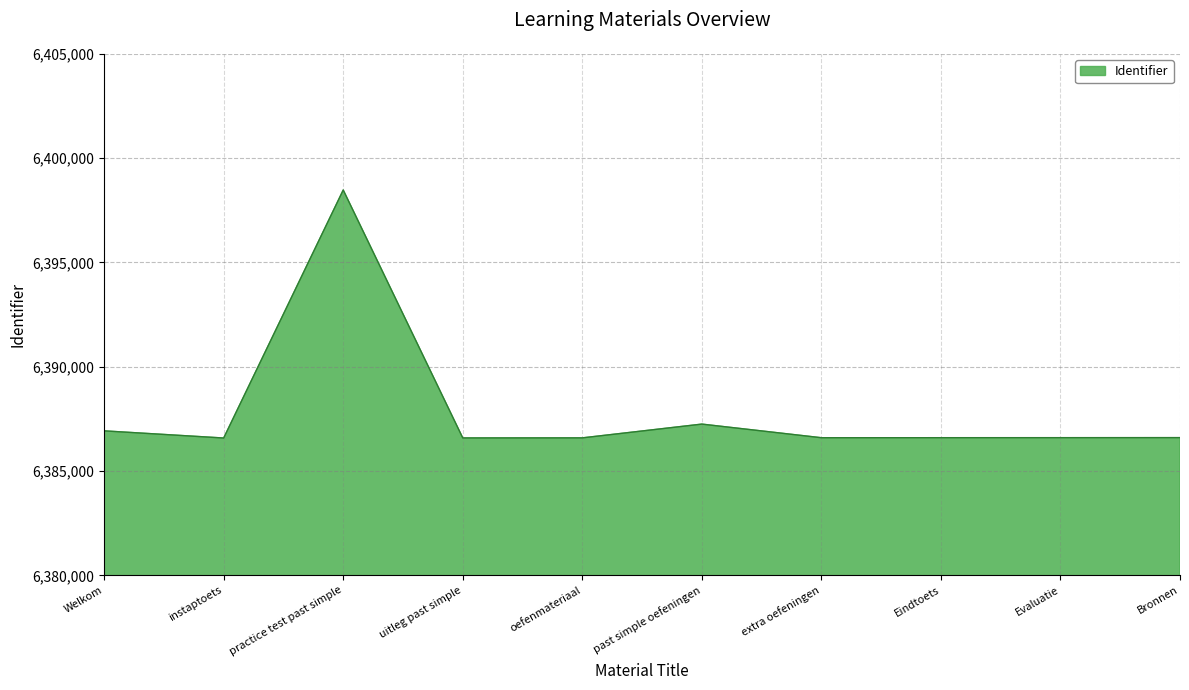

At which label does the data first exceed 6386598?

Welkom